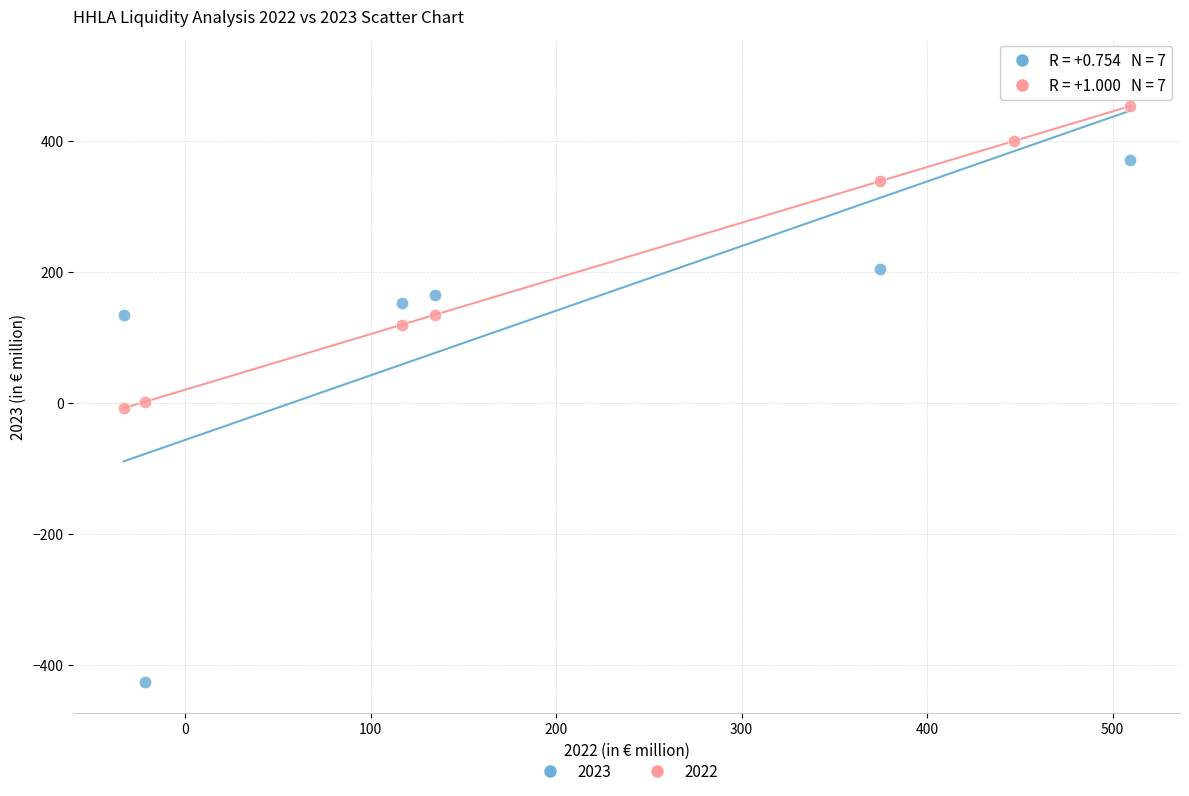

Which series contains the lowest Y value?

2023